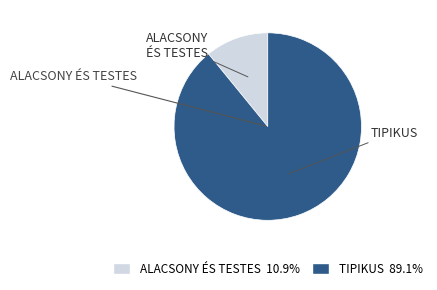

Is the sum of TIPIKUS 89.1% and ALACSONY ÉS TESTES 10.9% greater than half?

Yes